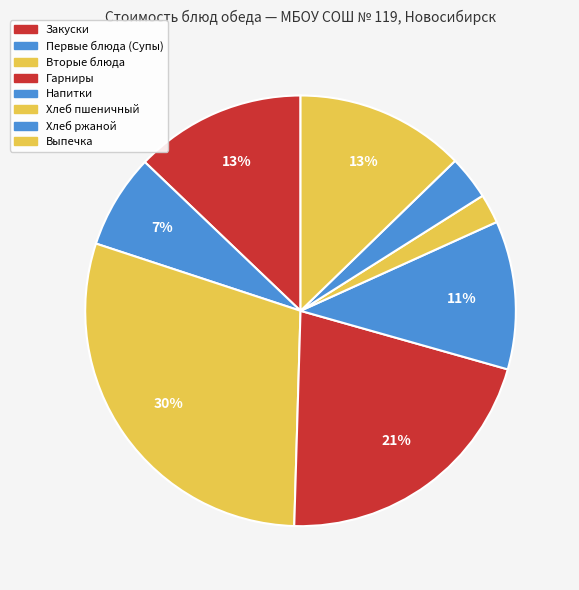

Is there any slice that represents more than half of the pie?

No